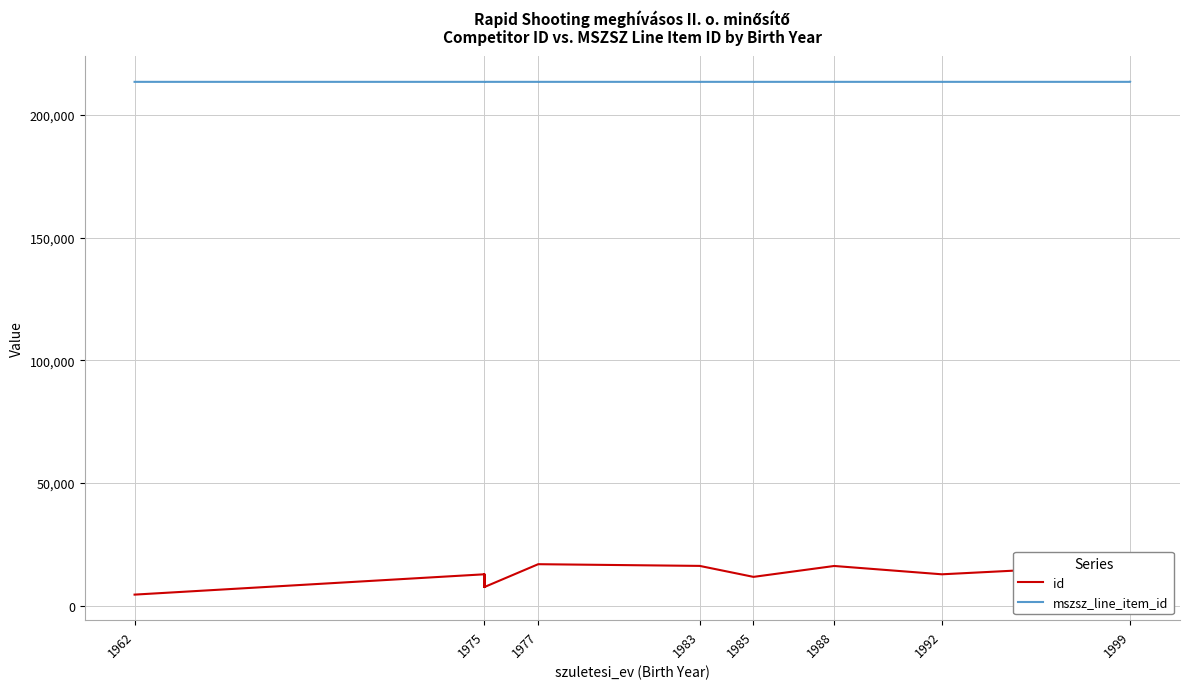

Between 1962 and 1999, which series saw the biggest shift?

id